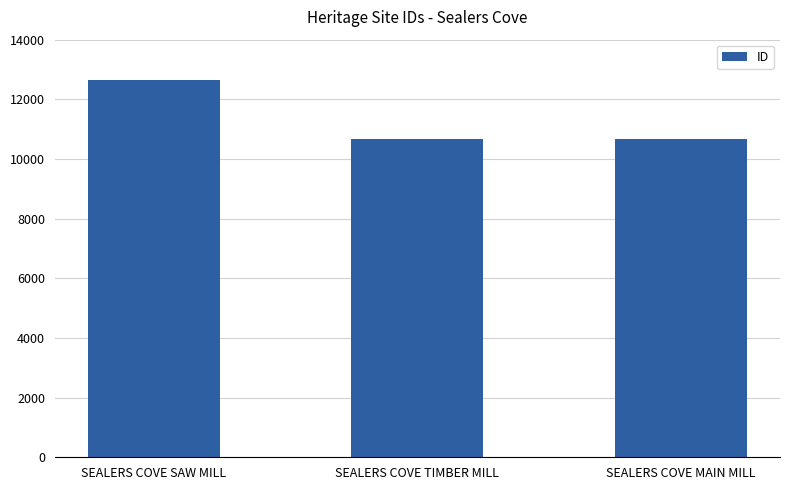

At which label is the value closest to 11648?

SEALERS COVE MAIN MILL